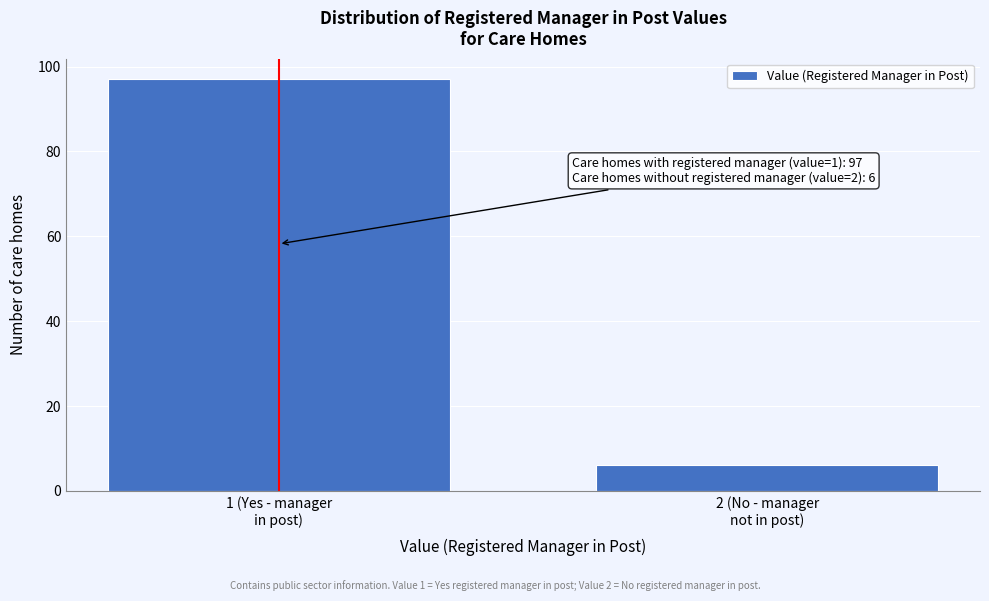

Reading right to left, transcribe all the data shown in this chart.

6	97